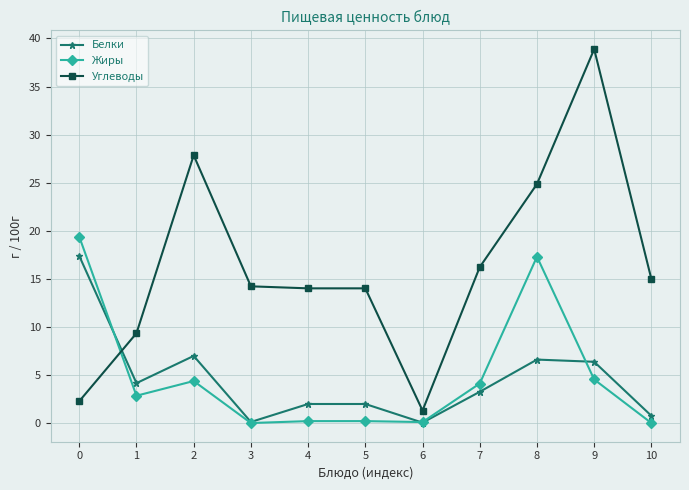

At which category does Жиры reach its first local peak?

2